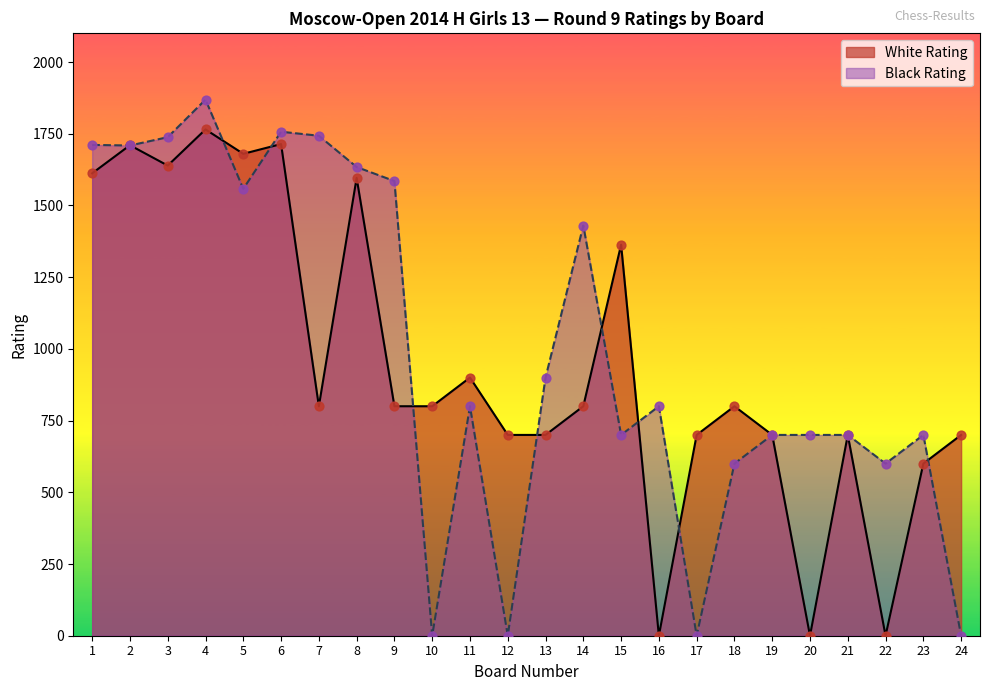

What are all the series names shown in the legend?

White Rating, Black Rating